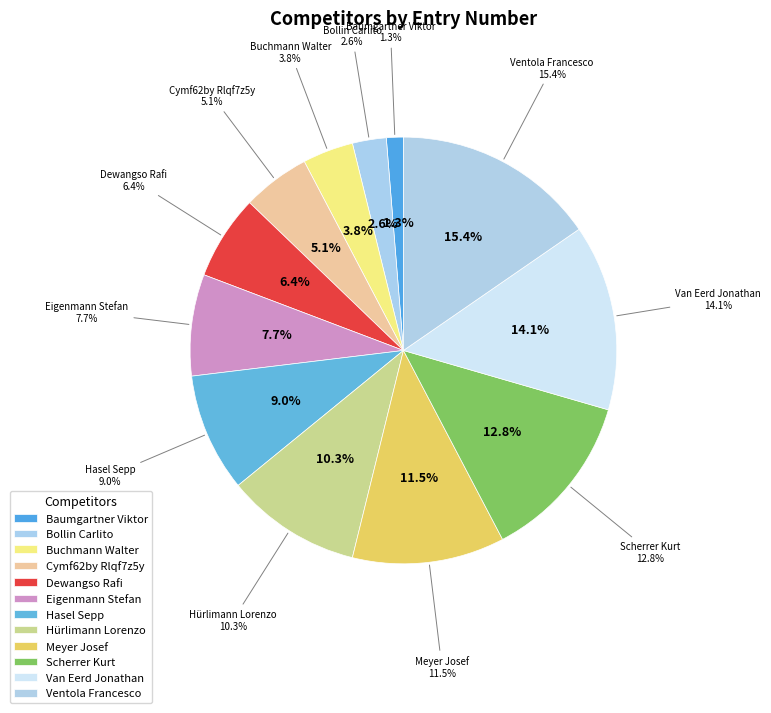

What percentage is NOT represented by Bollin Carlito?

97.4%